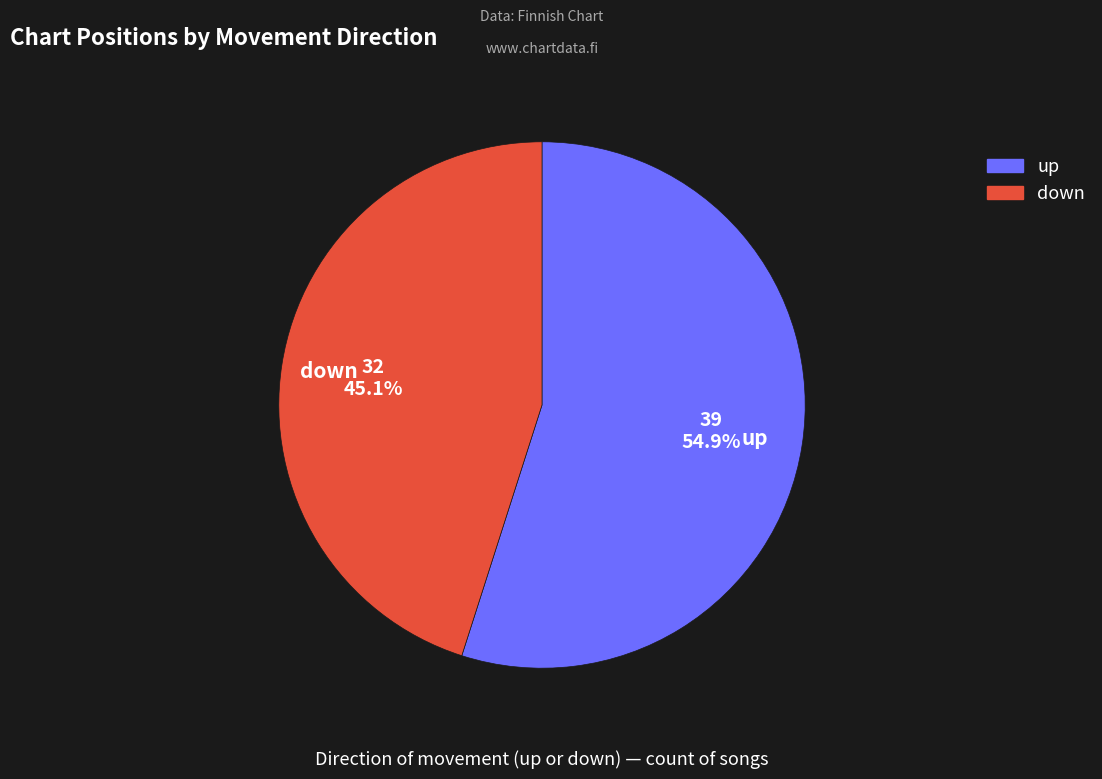

True or false: down accounts for 60% of the total.

False